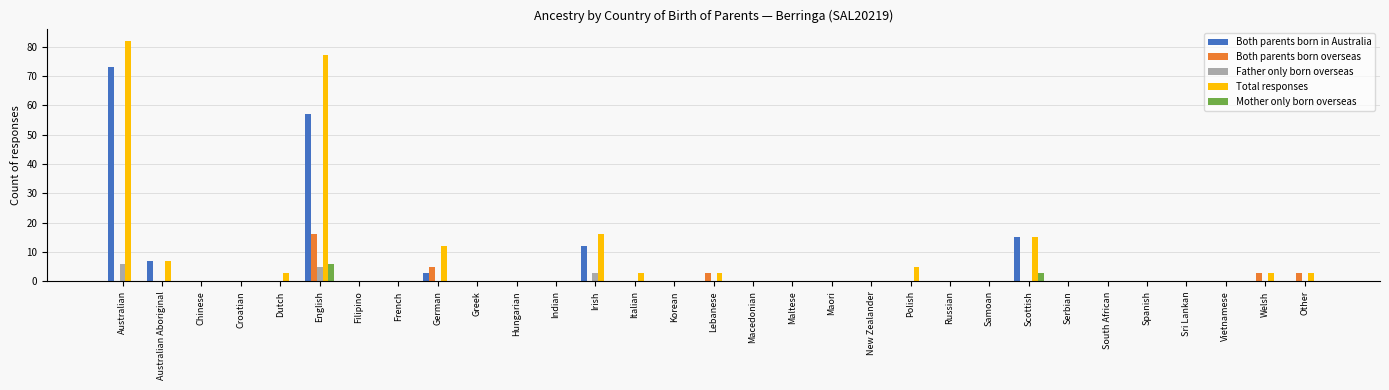

What are all the series names shown in the legend?

Both parents born in Australia, Both parents born overseas, Father only born overseas, Total responses, Mother only born overseas